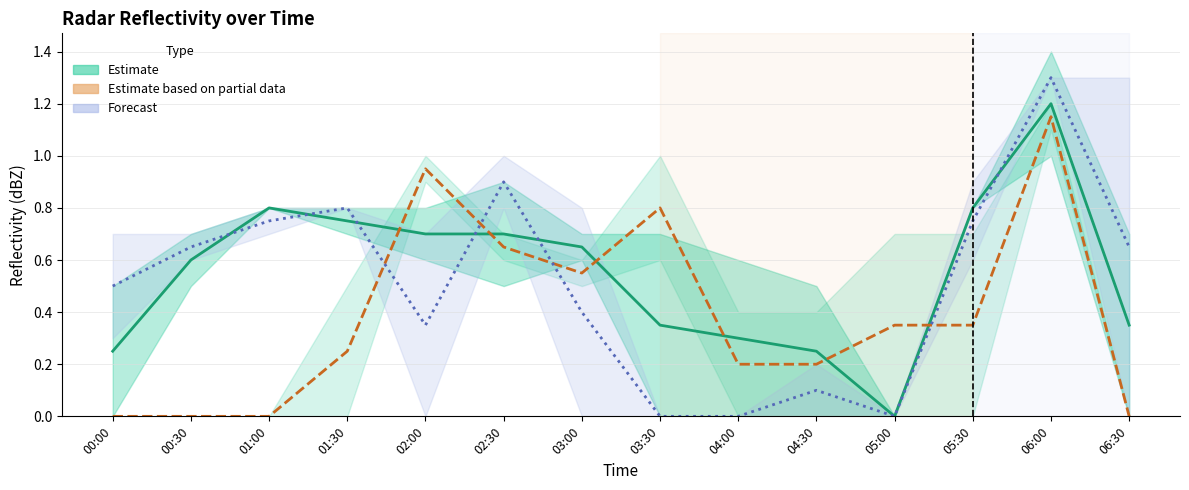

How many intersections are there between Forecast (mean) and Partial estimate (mean)?

4